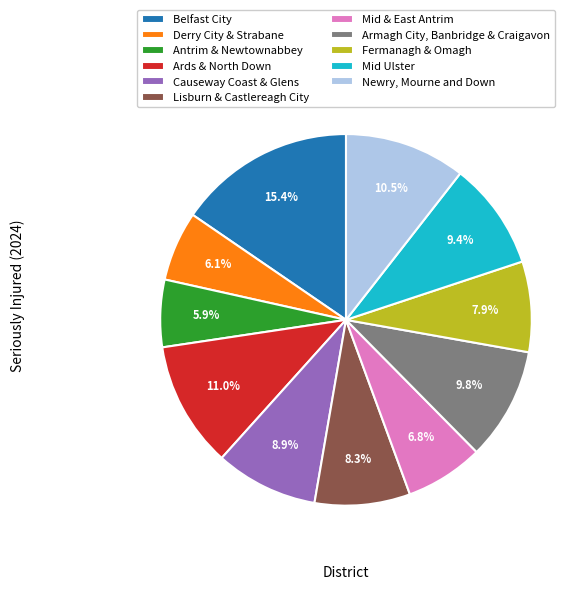

The Mid Ulster slice represents 16% of the pie. True or false?

False